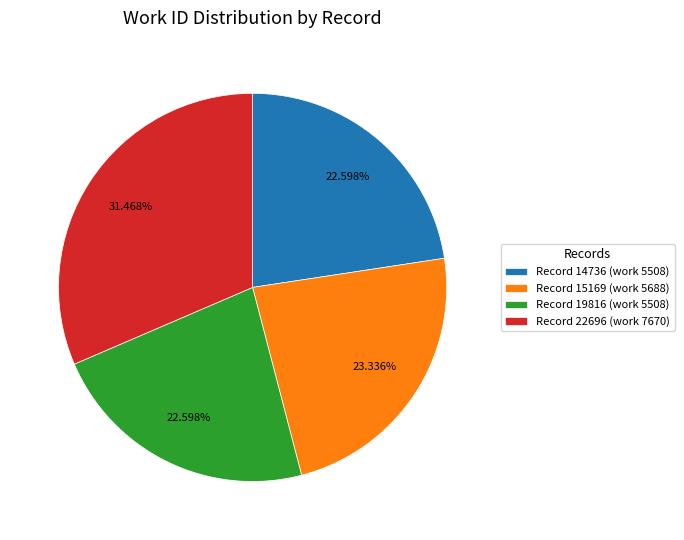

Combined, do Record 14736 (work 5508) and Record 22696 (work 7670) account for over 50%?

Yes